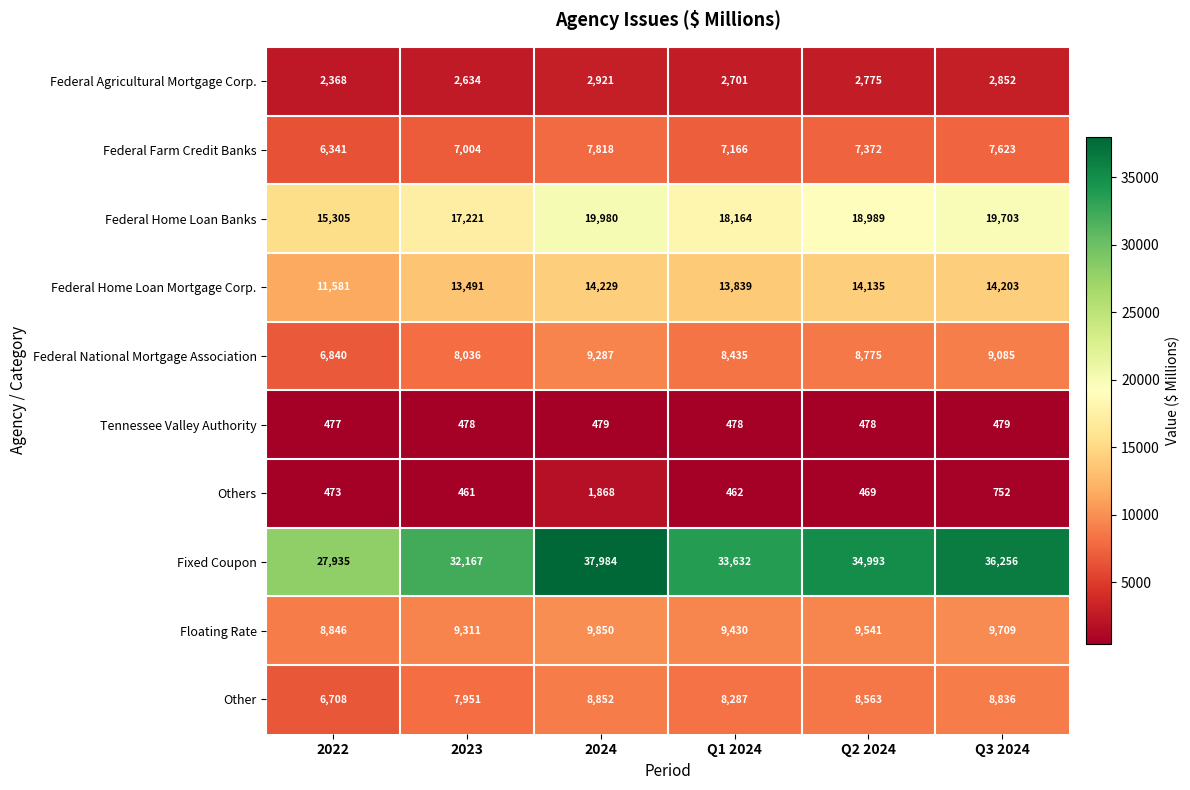

The value of Federal Farm Credit Banks at 2022 is 6341. True or false?

True